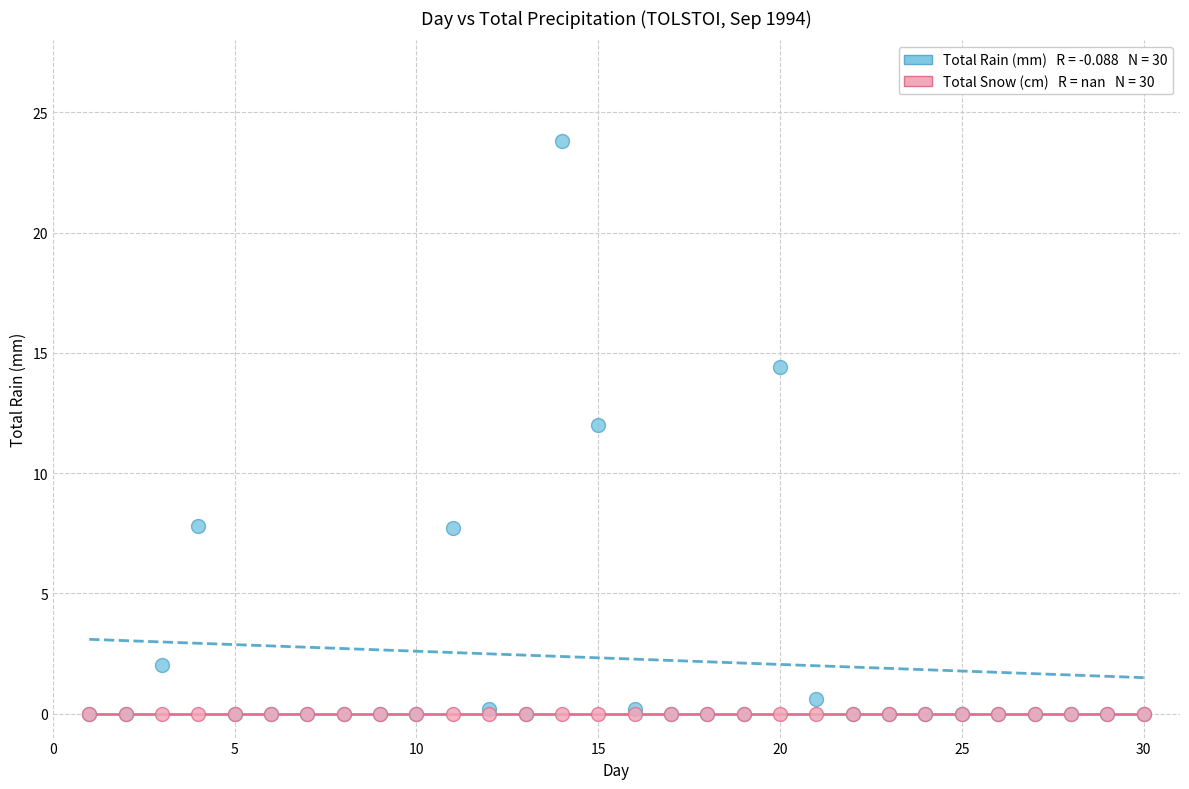

Across all series, what Y value is closest to 11?

12.0